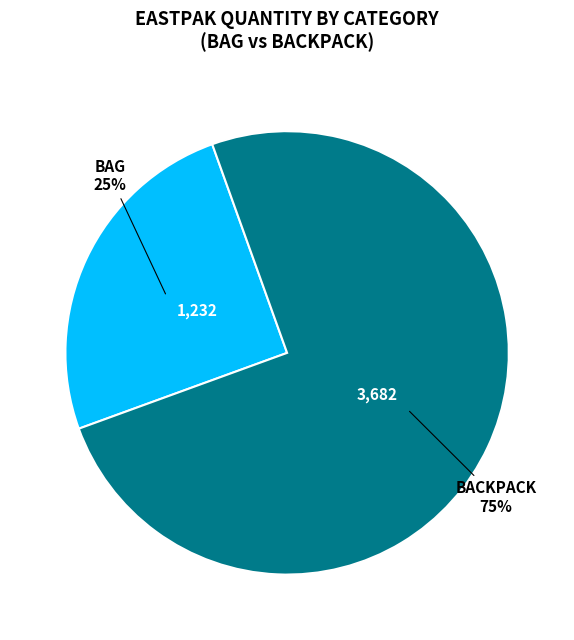

Rank the categories by value from highest to lowest.

BACKPACK, BAG